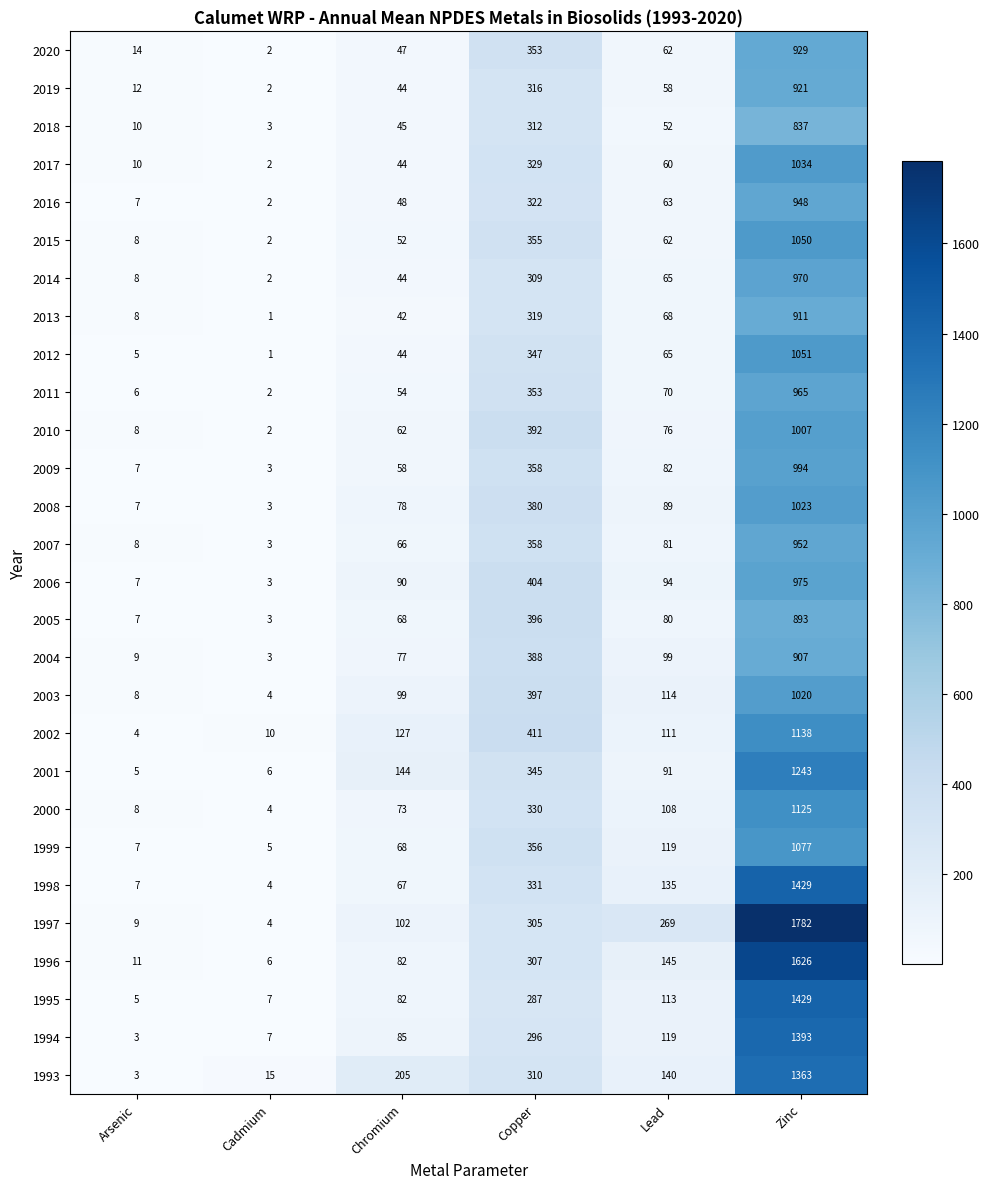

What is the total value across all series at Copper?

9666